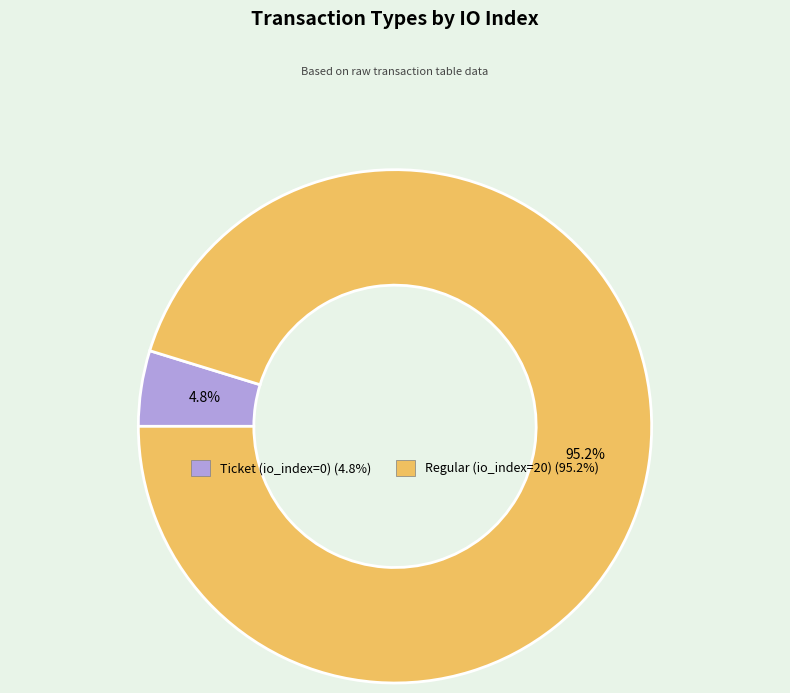

To the nearest percent, what is the average slice percentage?

50%